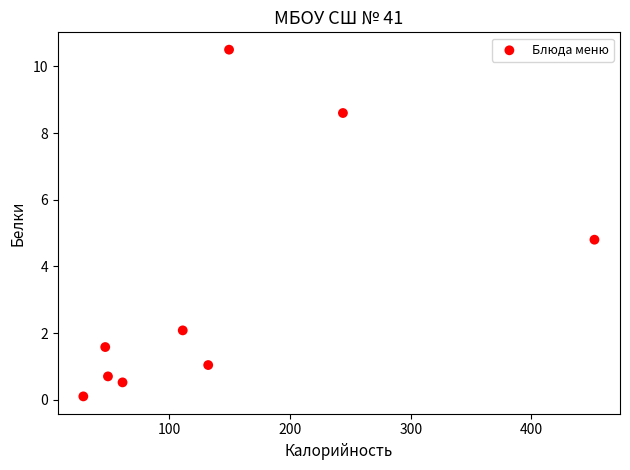

What Y value in the scatter plot is closest to 5?

4.8